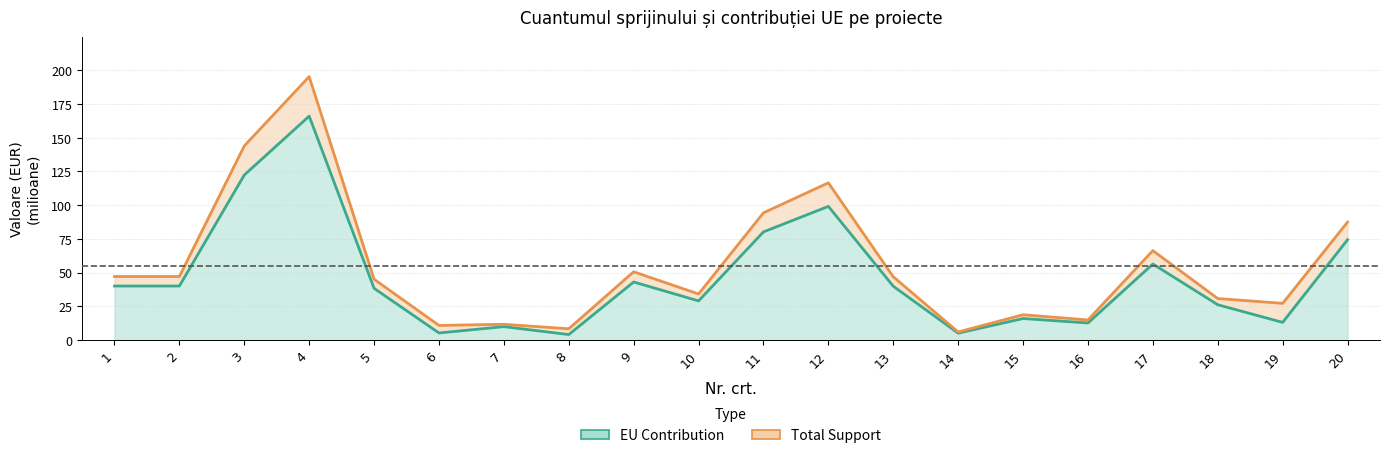

What is the highest value of the EU Contribution series?

166.1